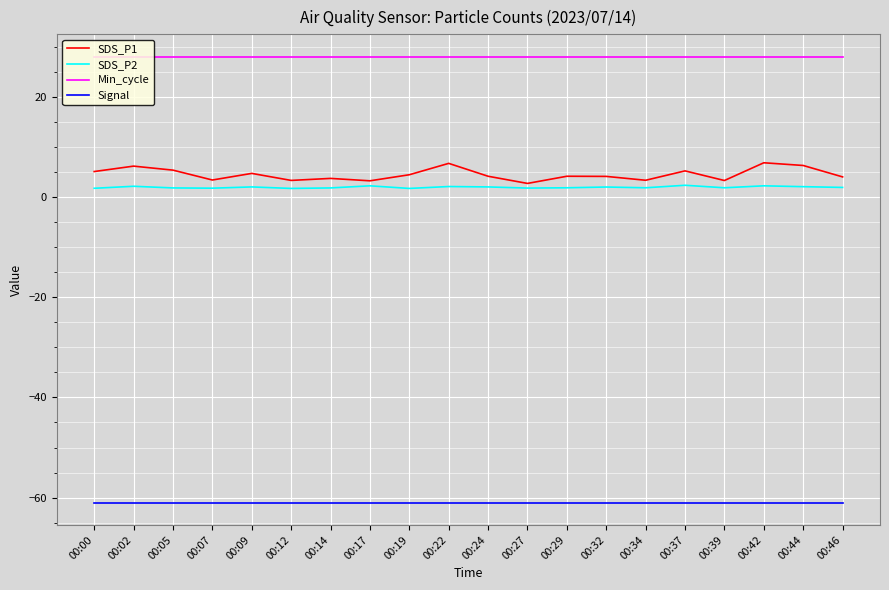

What are all the series names shown in the legend?

SDS_P1, SDS_P2, Min_cycle, Signal